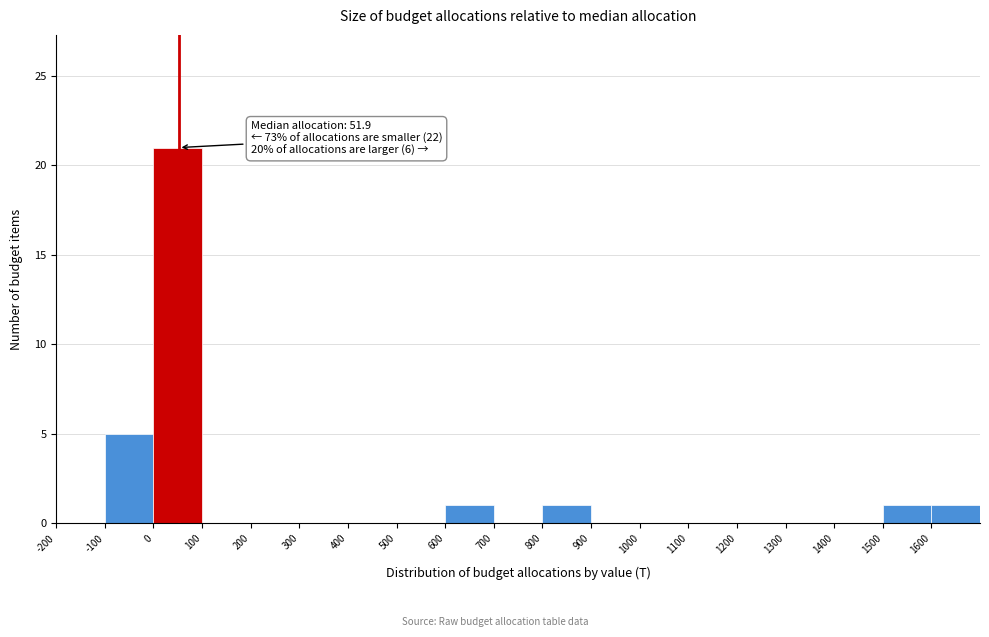

Which range on the x-axis has the tallest bar?

0 to 100